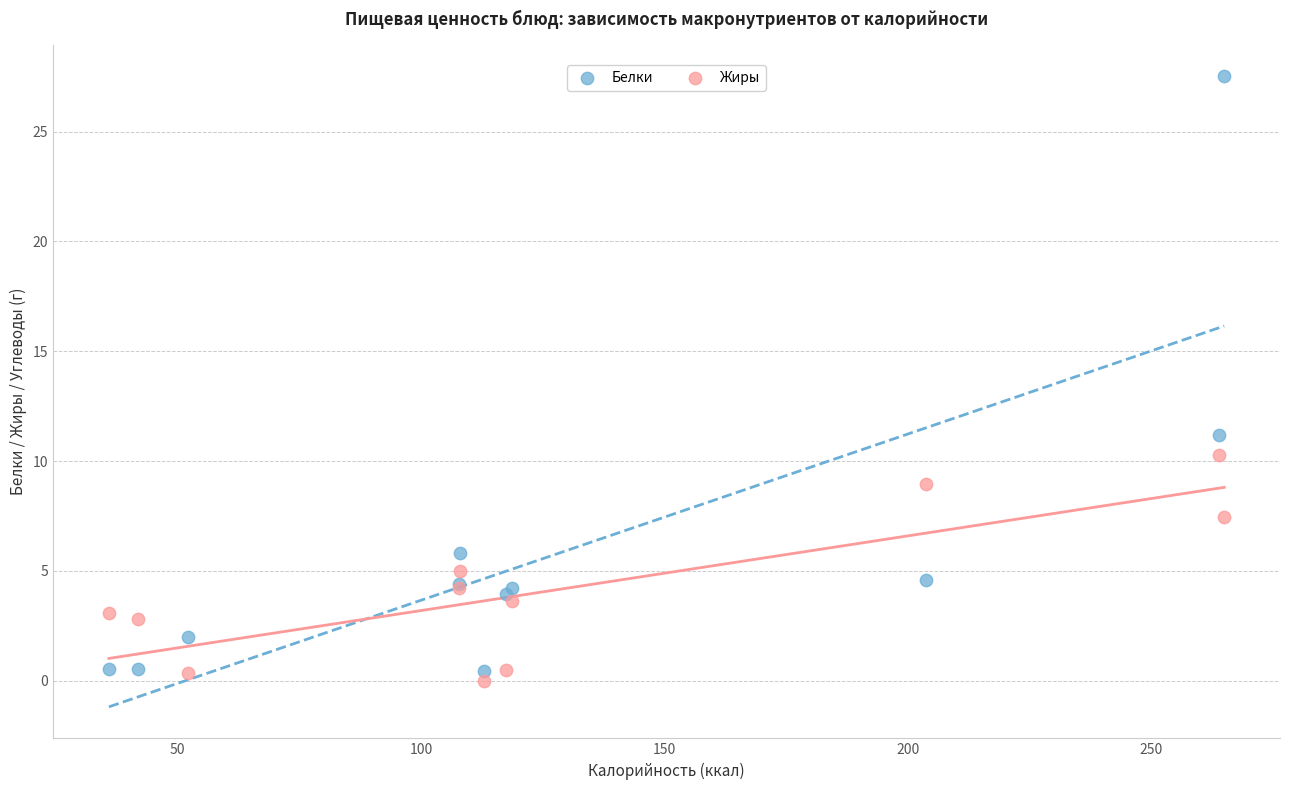

In the Белки series, what Y value is closest to 13?

11.2